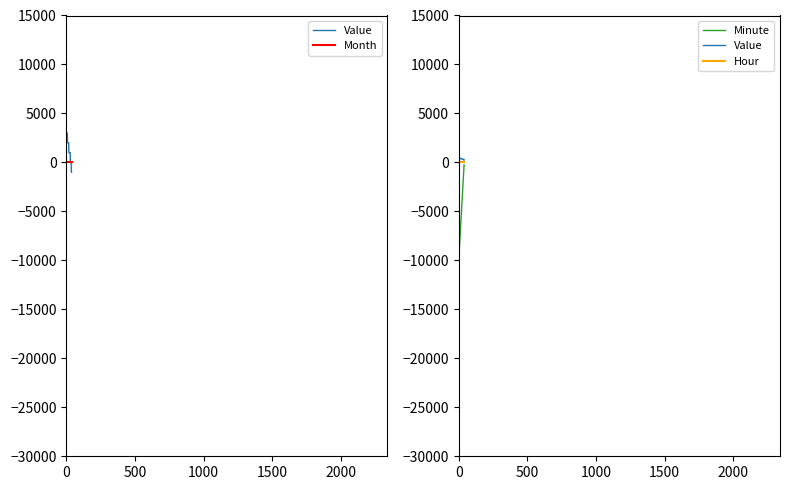

Which series has the largest range (max minus min)?

Minute